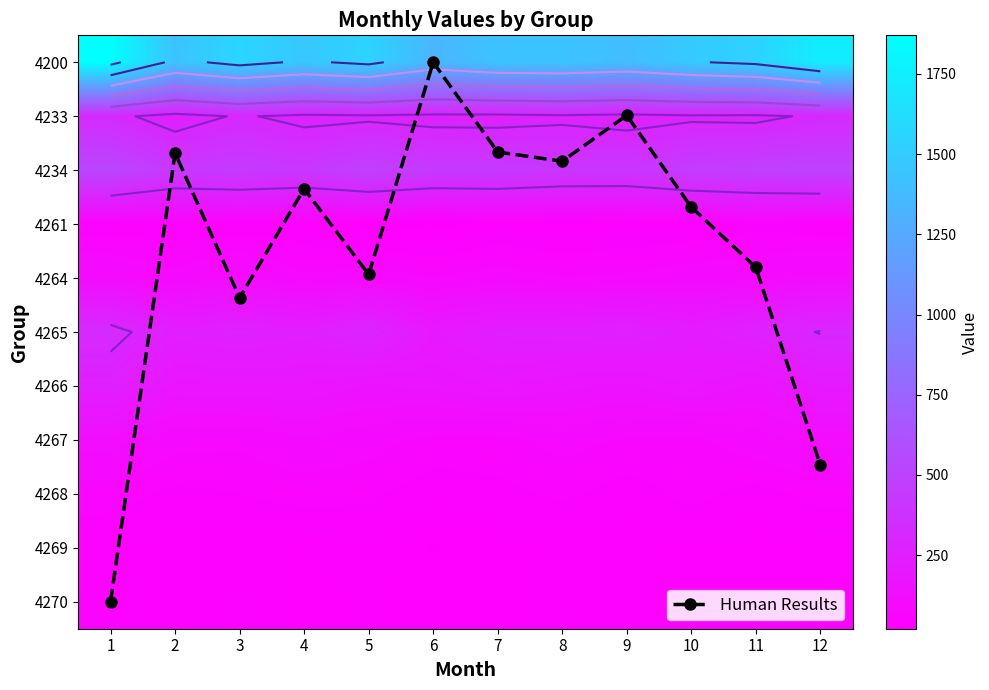

Count the number of categories in the chart.

12